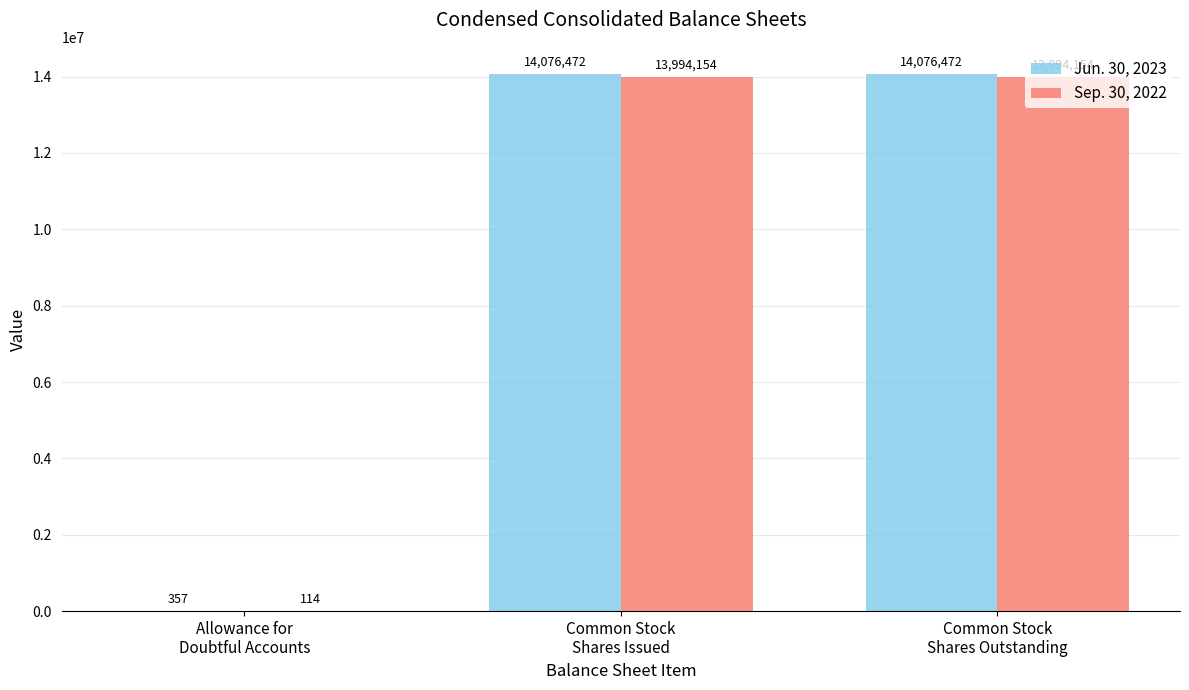

Which series has the largest total across all categories?

Jun. 30, 2023